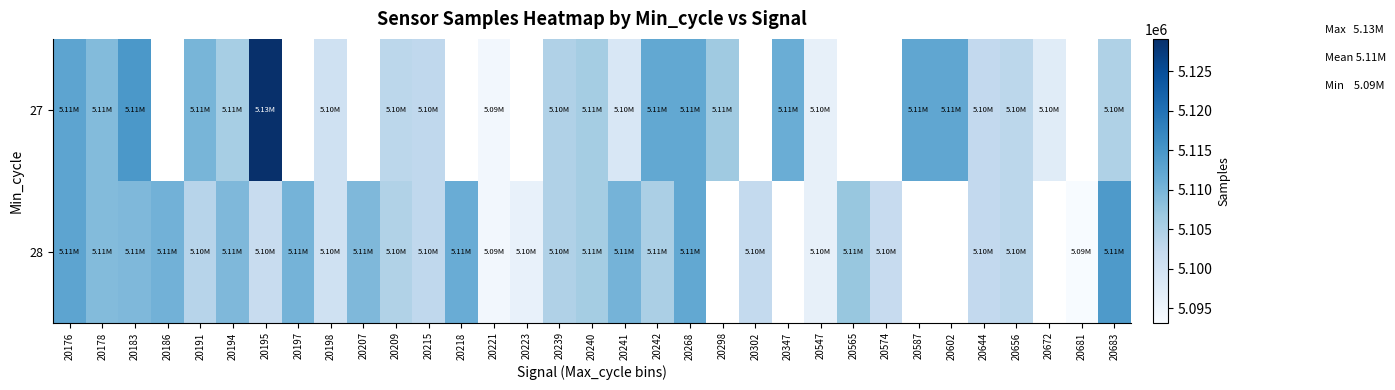

Which category has the highest value in the 27 series?

20195